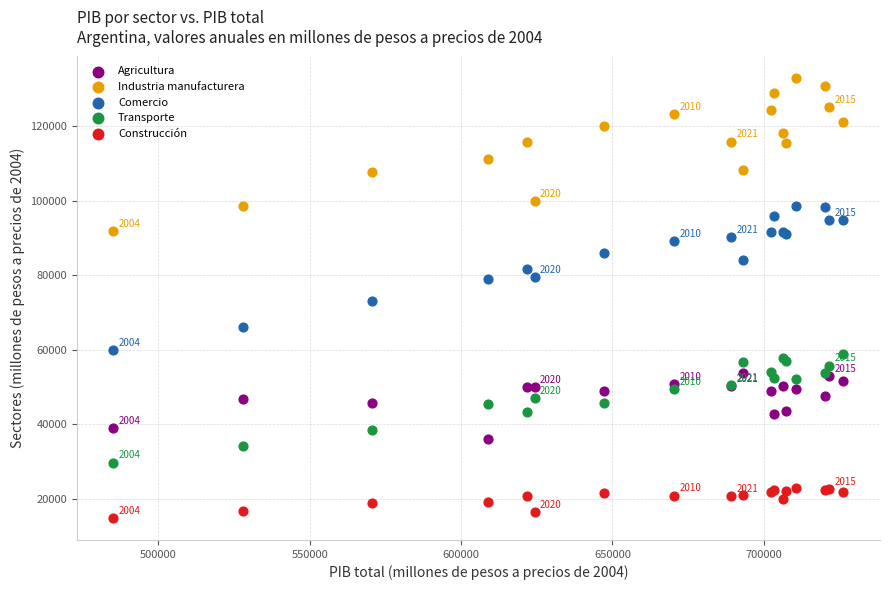

Which series reaches the maximum Y coordinate?

Industria manufacturera